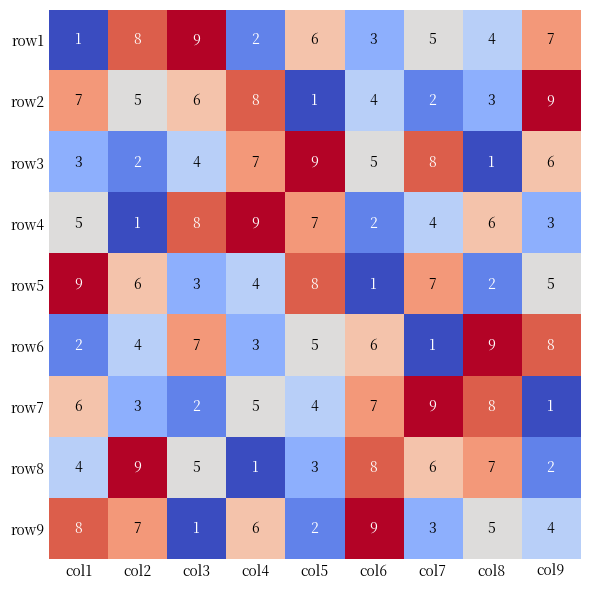

How many data points does each series have?

9